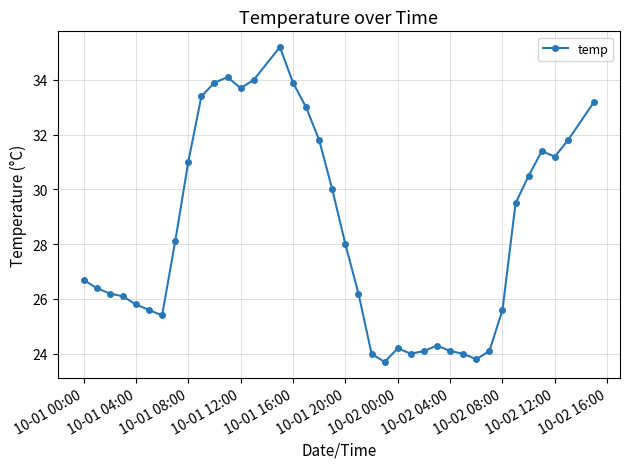

True or false: the data has more than 2 interior local peaks.

True